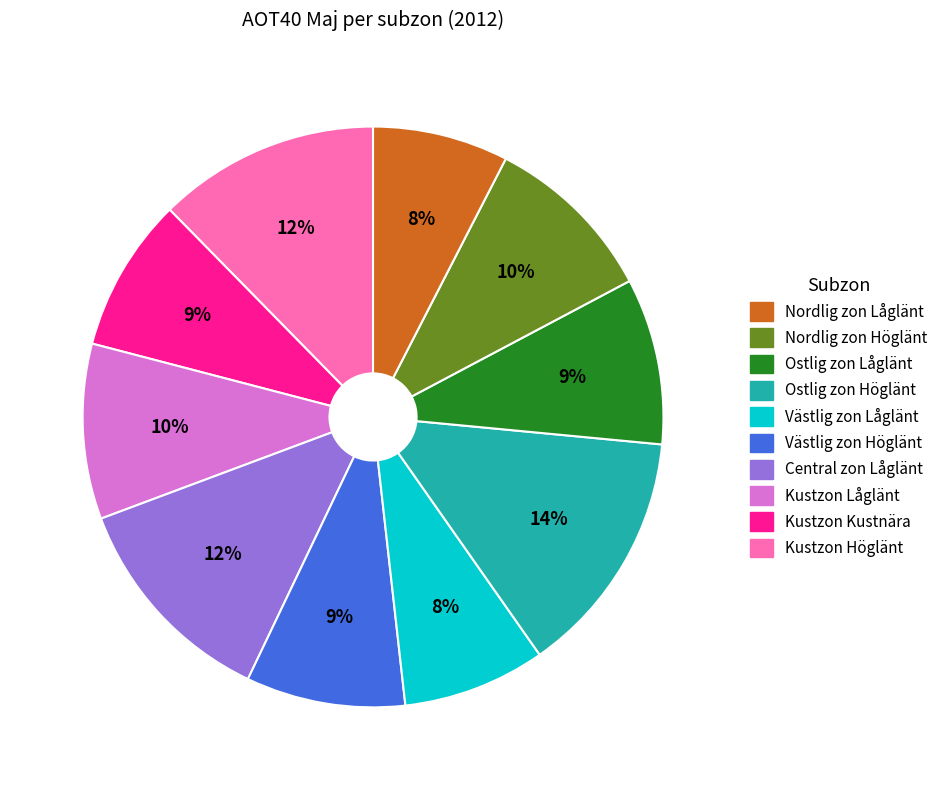

To the nearest percent, what is the average slice percentage?

10%